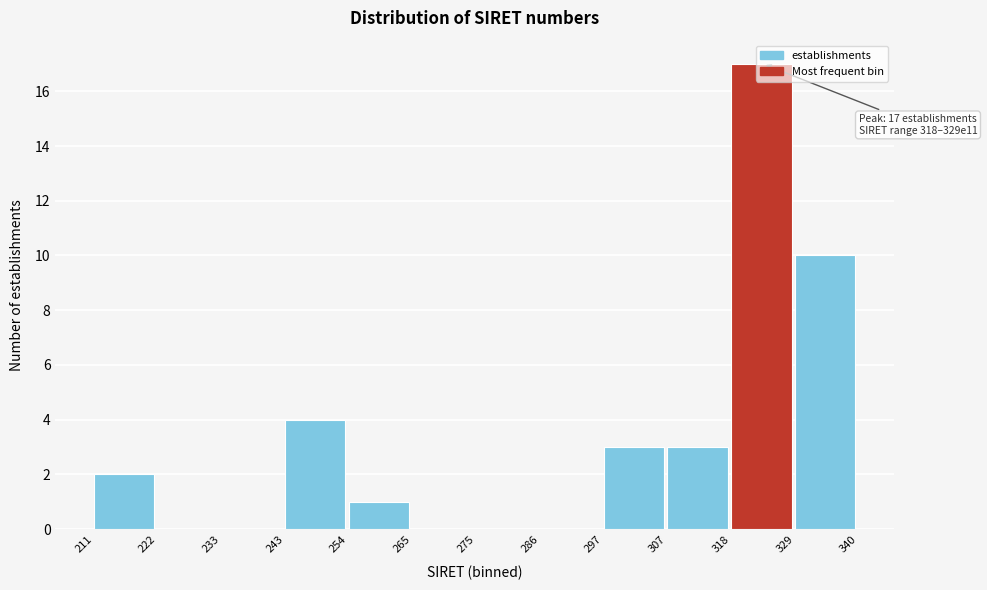

At which category does the chart reach its peak across all series?

318